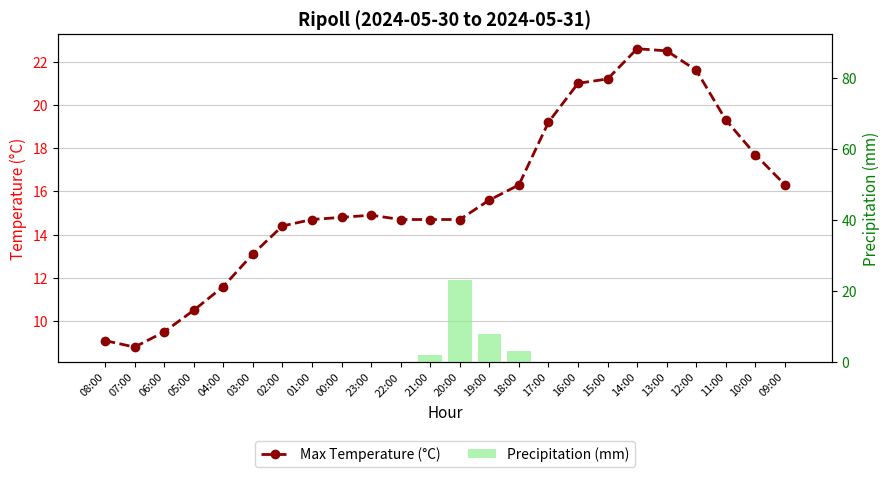

Does the chart contain any negative values?

No